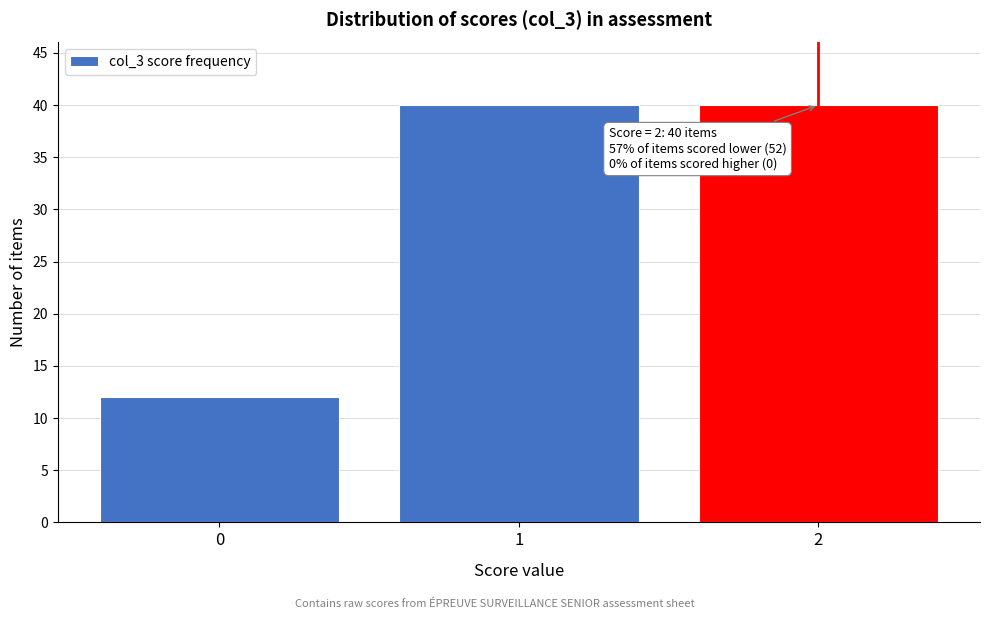

Reading left to right, transcribe all the data shown in this chart.

12	40	40